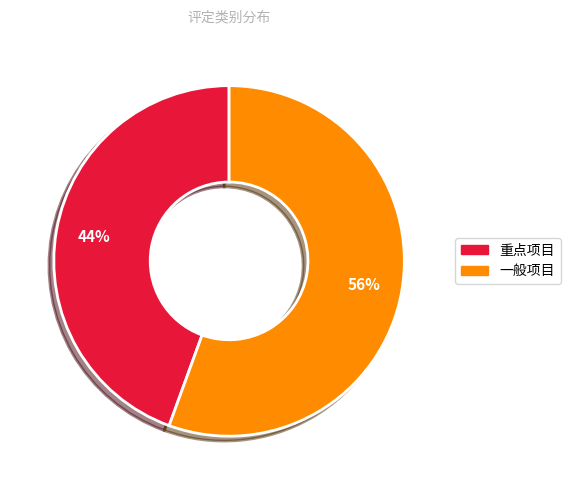

To the nearest percent, what is the average slice percentage?

50%